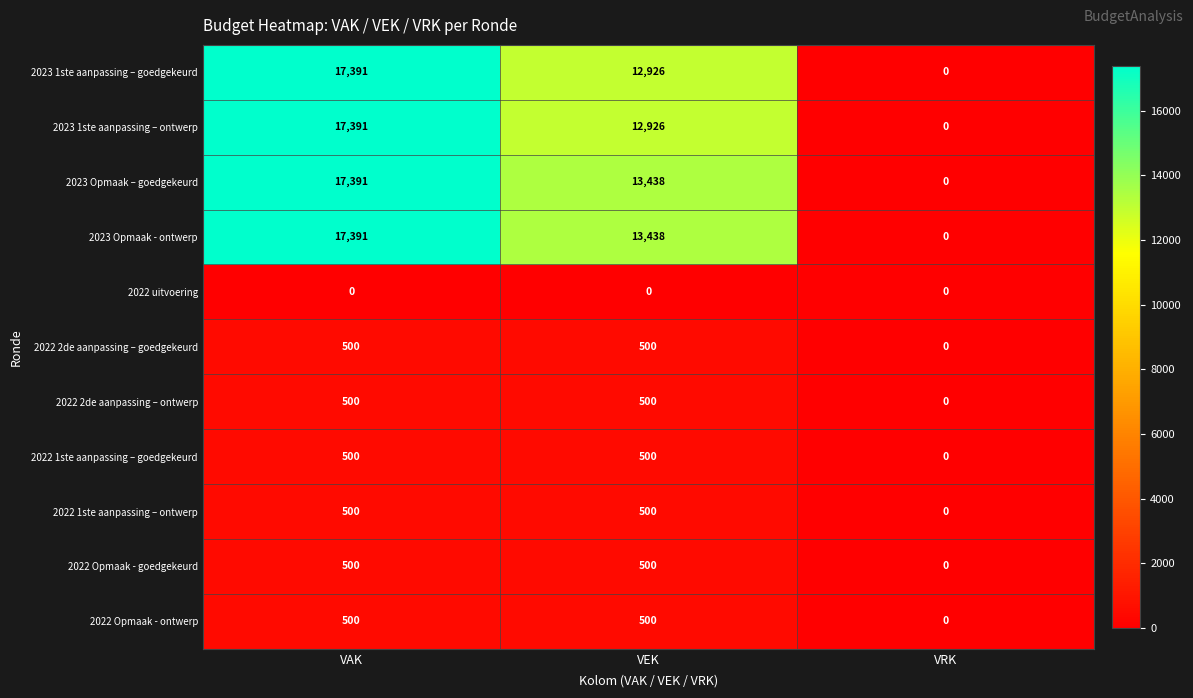

The value of 2023 1ste aanpassing – goedgekeurd at VRK is 0. True or false?

True